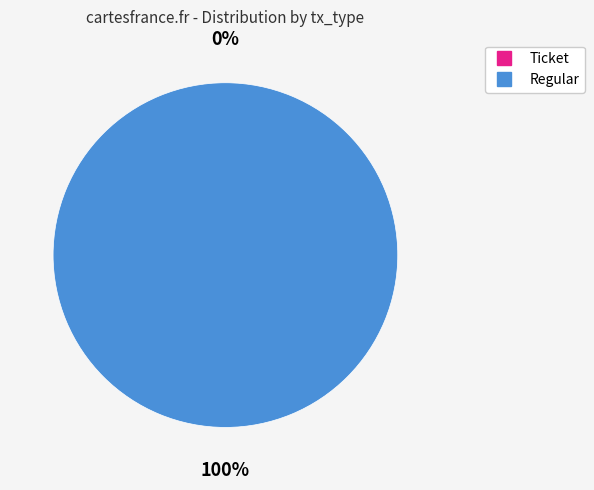

Count the number of slices in the pie.

2